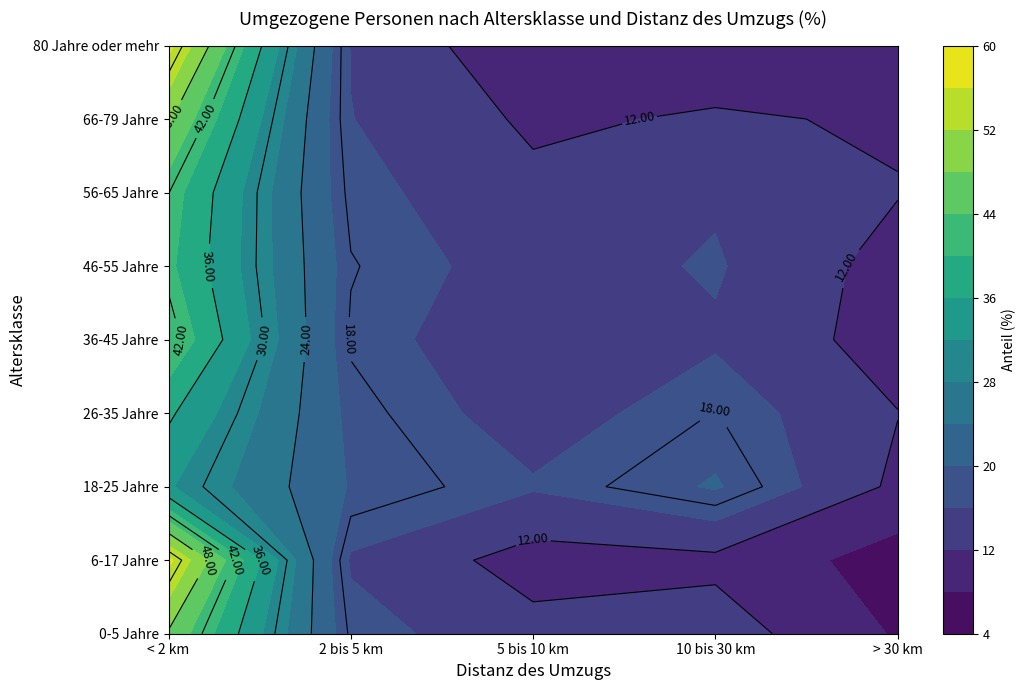

Reading left to right, list all the values displayed in this chart.

0-5 Jahre: 47.5	17.5	13.3	14.0	7.6
6-17 Jahre: 57.0	15.5	10.3	11.0	6.2
18-25 Jahre: 32.4	19.7	16.4	20.4	11.1
26-35 Jahre: 36.7	19.0	14.1	18.1	12.1
36-45 Jahre: 43.8	17.6	13.0	15.5	10.1
46-55 Jahre: 40.9	18.2	14.2	16.4	10.3
56-65 Jahre: 42.1	17.2	13.0	15.5	12.2
66-79 Jahre: 48.6	16.1	11.3	12.5	11.5
80 Jahre oder mehr: 57.2	15.8	8.7	9.3	9.0